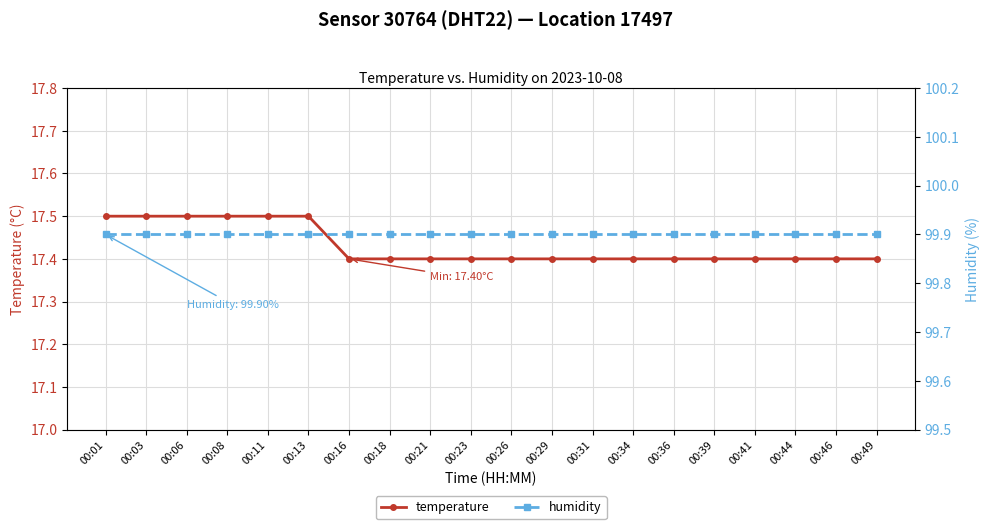

What is the value of the temperature point at the 2nd from the left?

17.5